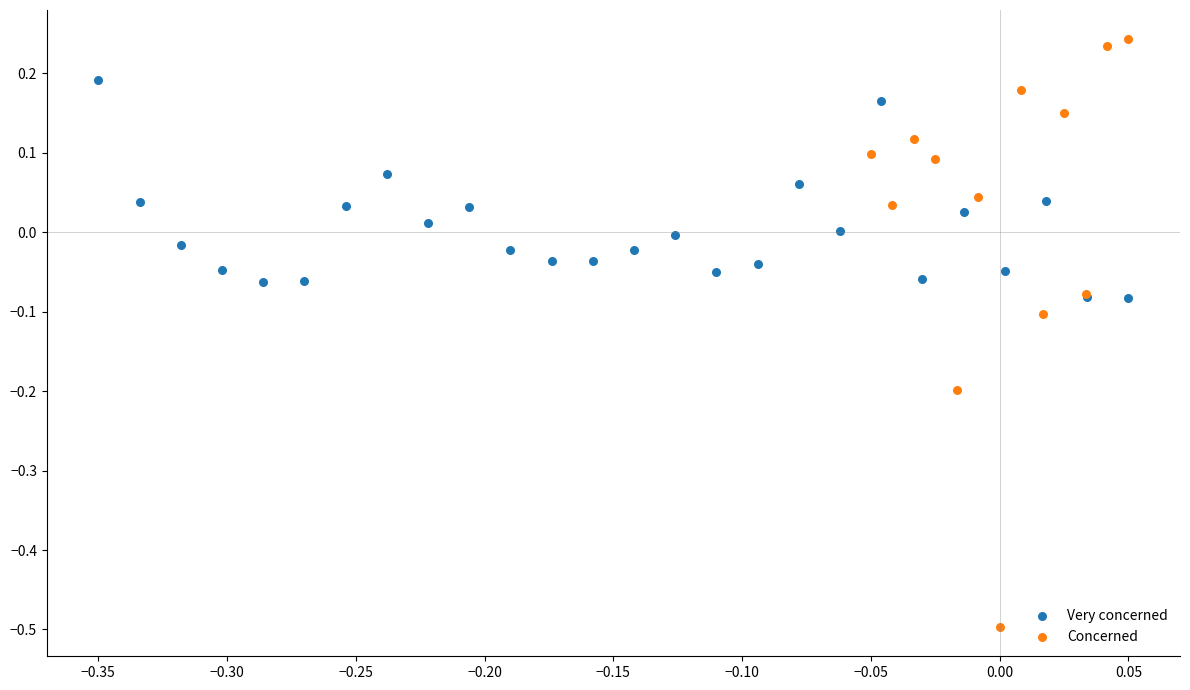

Which series contains the highest Y value?

Concerned